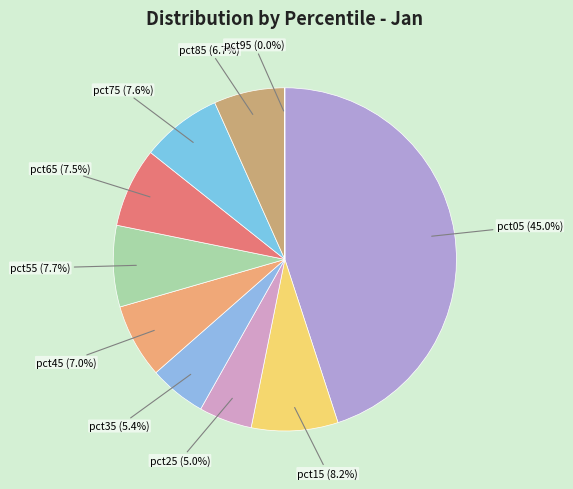

Which category has the smallest portion of the pie?

pct95